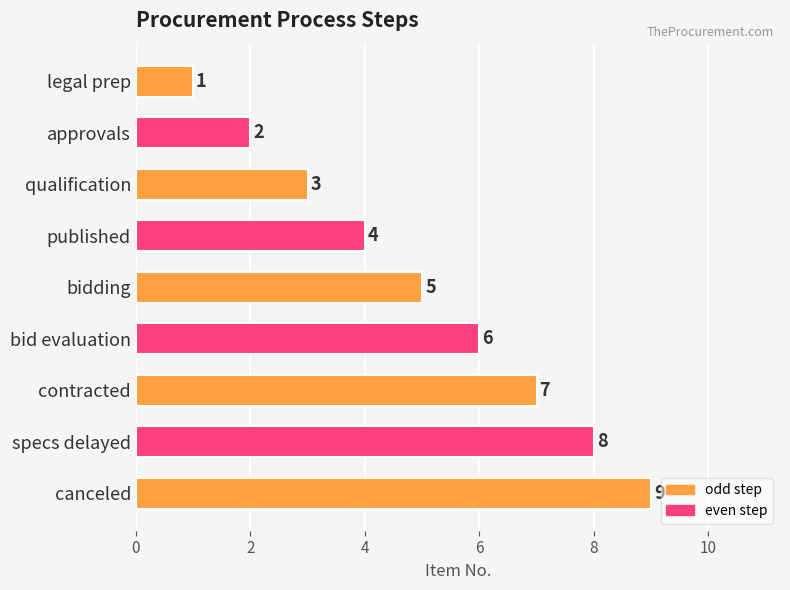

What is the label of the 5th bar from the bottom?

bidding